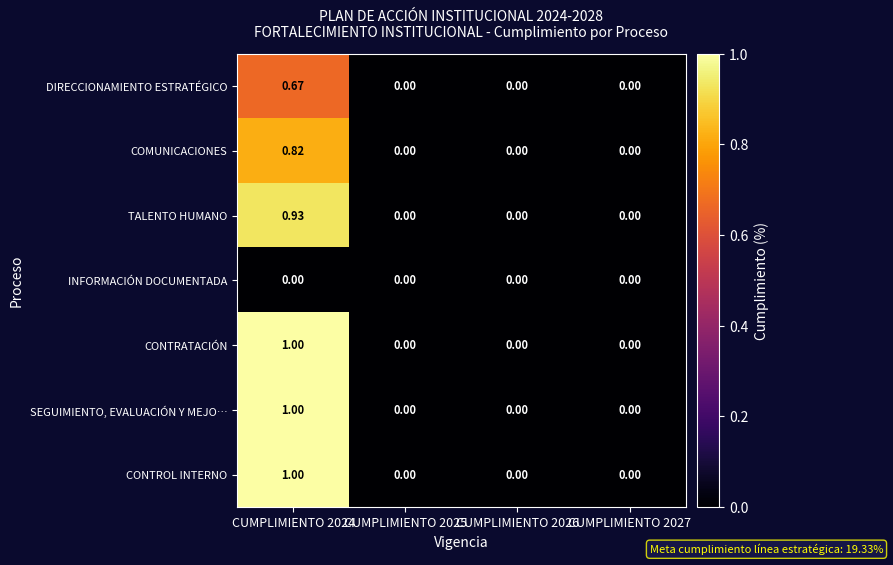

Reading right to left, list all the values displayed in this chart.

DIRECCIONAMIENTO ESTRATÉGICO: CUMPLIMIENTO 2027=0.0	CUMPLIMIENTO 2026=0.0	CUMPLIMIENTO 2025=0.0	CUMPLIMIENTO 2024=0.7
COMUNICACIONES: CUMPLIMIENTO 2027=0.0	CUMPLIMIENTO 2026=0.0	CUMPLIMIENTO 2025=0.0	CUMPLIMIENTO 2024=0.8
TALENTO HUMANO: CUMPLIMIENTO 2027=0.0	CUMPLIMIENTO 2026=0.0	CUMPLIMIENTO 2025=0.0	CUMPLIMIENTO 2024=0.9
INFORMACIÓN DOCUMENTADA: CUMPLIMIENTO 2027=0.0	CUMPLIMIENTO 2026=0.0	CUMPLIMIENTO 2025=0.0	CUMPLIMIENTO 2024=0.0
CONTRATACIÓN: CUMPLIMIENTO 2027=0.0	CUMPLIMIENTO 2026=0.0	CUMPLIMIENTO 2025=0.0	CUMPLIMIENTO 2024=1.0
SEGUIMIENTO, EVALUACIÓN Y MEJO…: CUMPLIMIENTO 2027=0.0	CUMPLIMIENTO 2026=0.0	CUMPLIMIENTO 2025=0.0	CUMPLIMIENTO 2024=1.0
CONTROL INTERNO: CUMPLIMIENTO 2027=0.0	CUMPLIMIENTO 2026=0.0	CUMPLIMIENTO 2025=0.0	CUMPLIMIENTO 2024=1.0